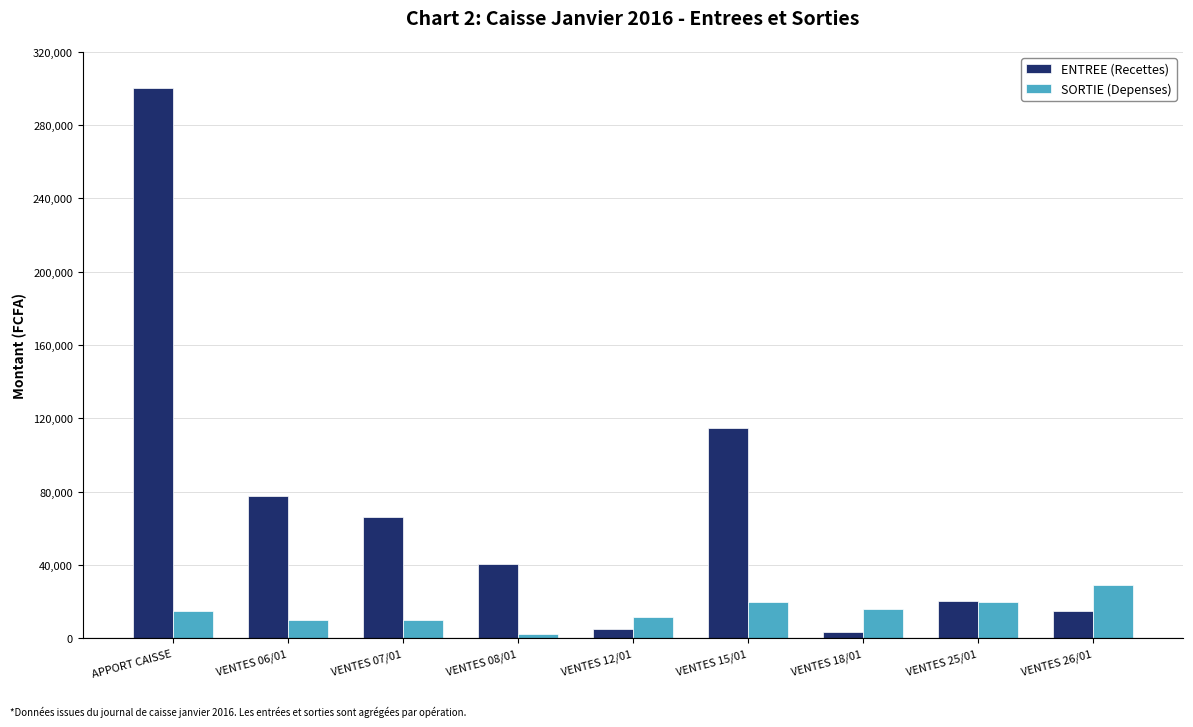

At which label does ENTREE (Recettes) first exceed 40798?

APPORT CAISSE